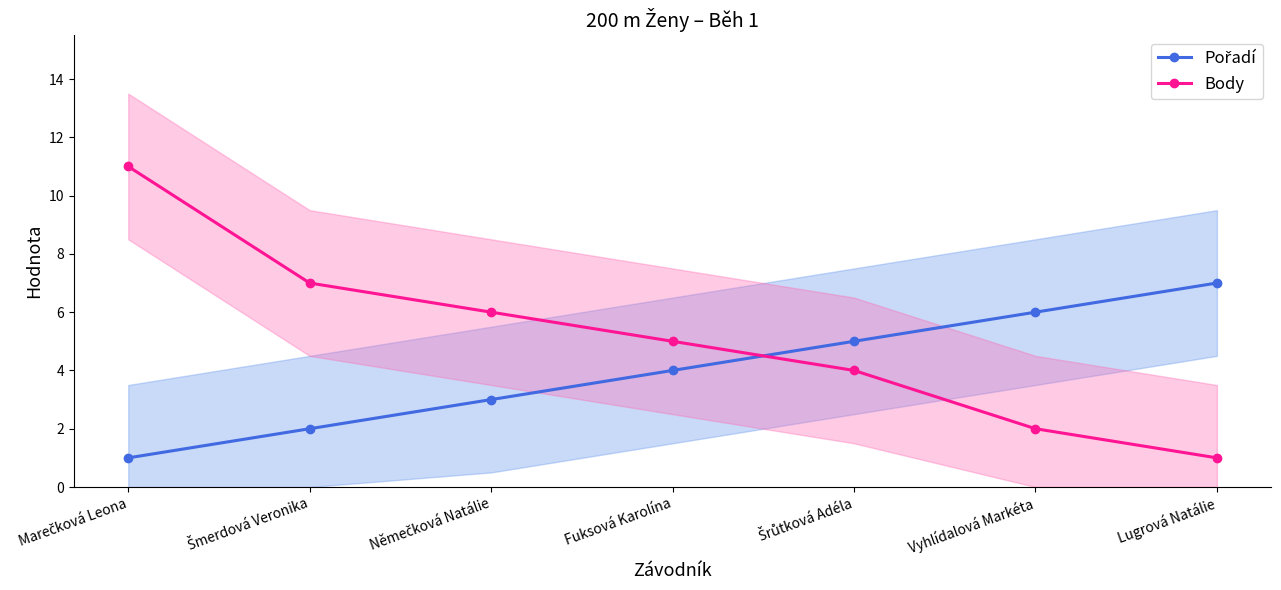

What is the difference between the highest and lowest values at Marečková Leona?

10